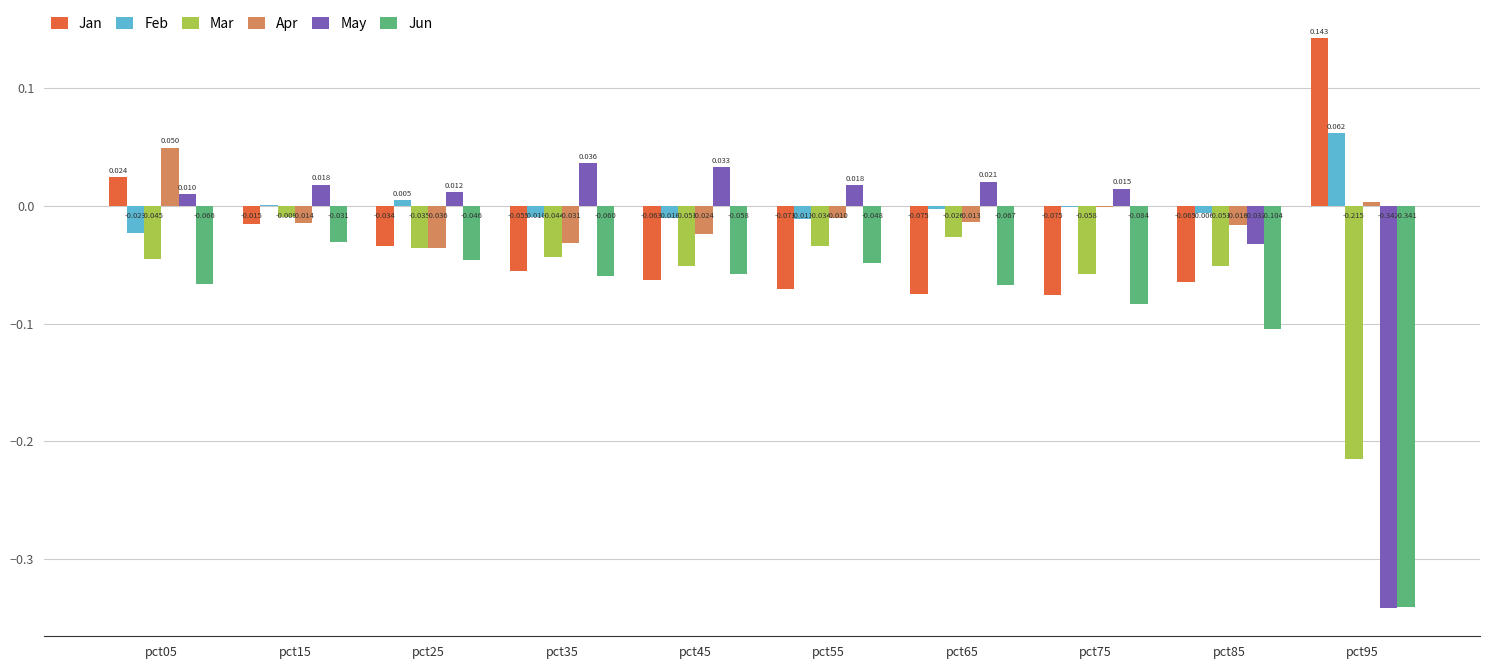

Which series has the largest total across all categories?

Feb